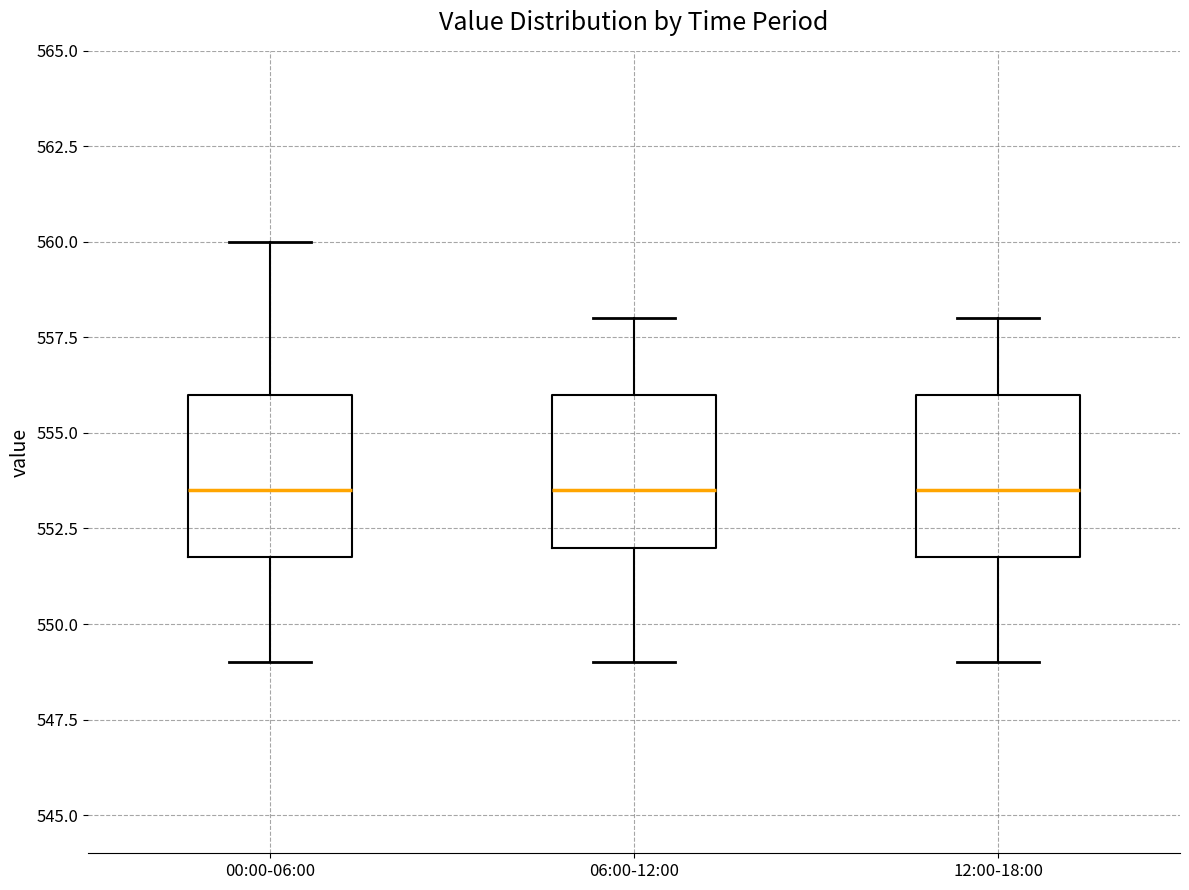

Reading left to right, transcribe this box plot: for each box, give where its median line is, the range the box spans, and where its two whiskers end, as read against the y-axis. The values are not printed on the chart, so give them approximately, as read against the axis.

00:00-06:00: median 553.5, box 552.0 to 556.0, whiskers 549.0 to 560.0
06:00-12:00: median 553.5, box 552.0 to 556.0, whiskers 549.0 to 558.0
12:00-18:00: median 553.5, box 552.0 to 556.0, whiskers 549.0 to 558.0